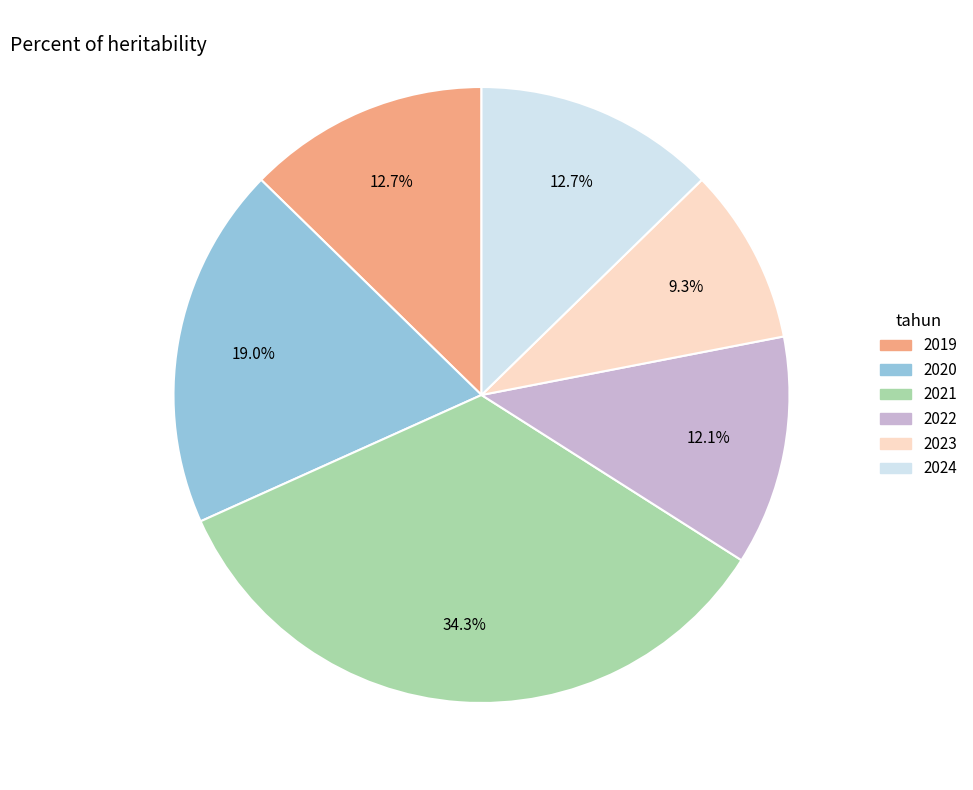

To the nearest percent, what is the difference between the 2024 and 2021 slice percentages?

22%